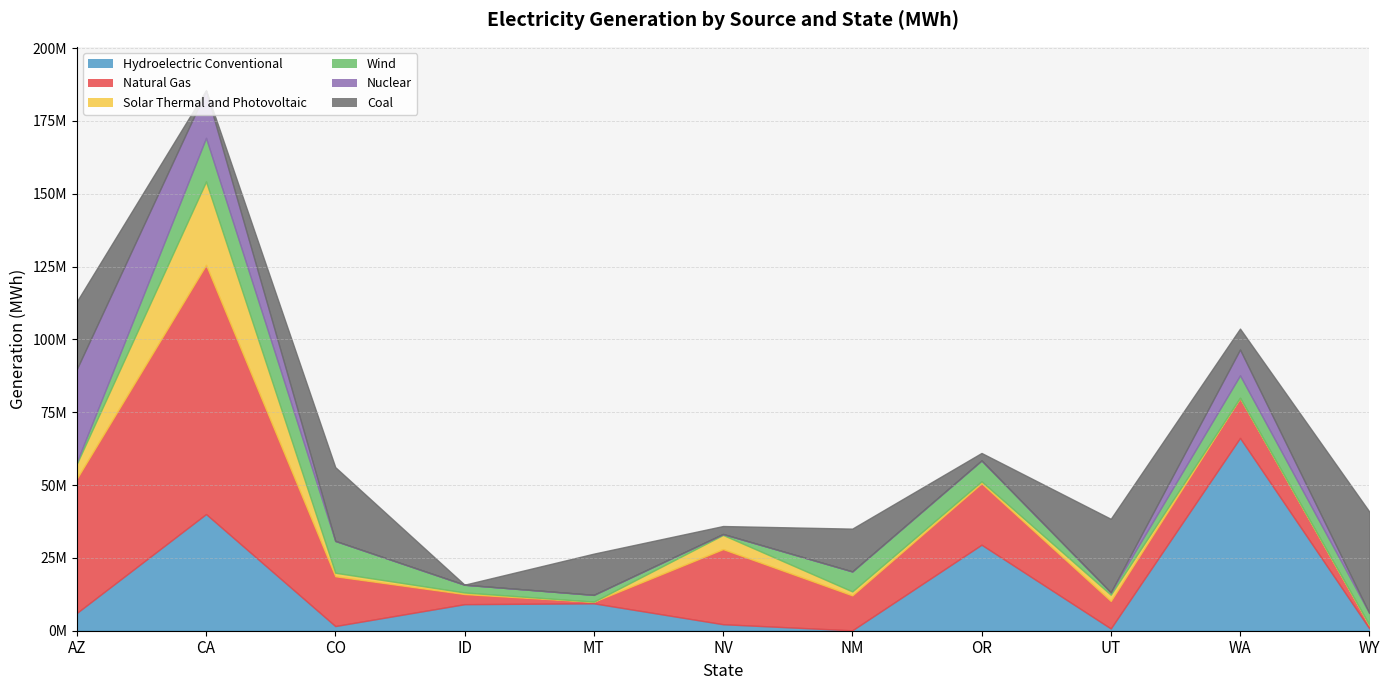

Which category has the lowest value in the Natural Gas series?

MT